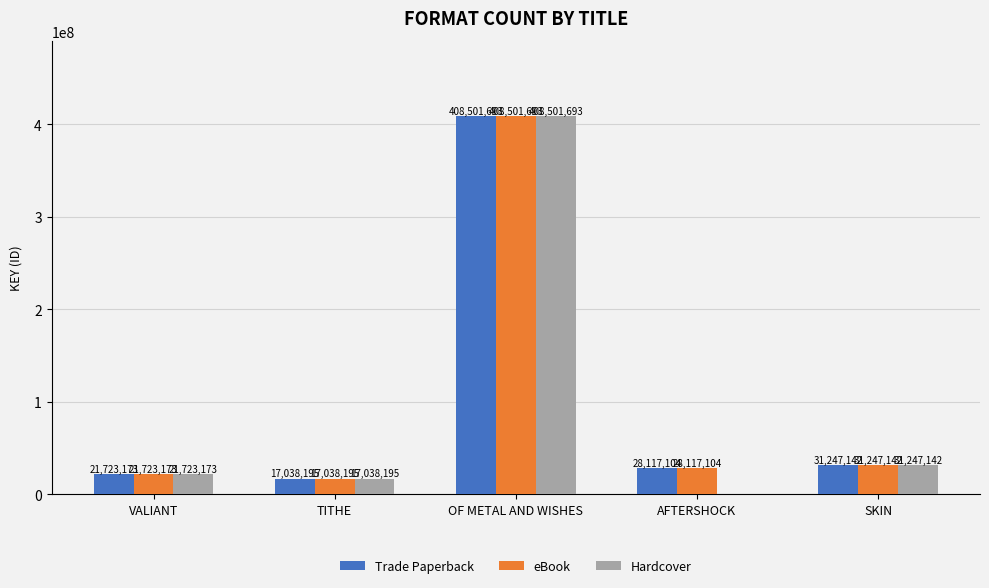

Reading right to left, transcribe all the data shown in this chart.

Trade Paperback: 31247142	28117104	408501693	17038195	21723173
eBook: 31247142	28117104	408501693	17038195	21723173
Hardcover: 31247142	0	408501693	17038195	21723173